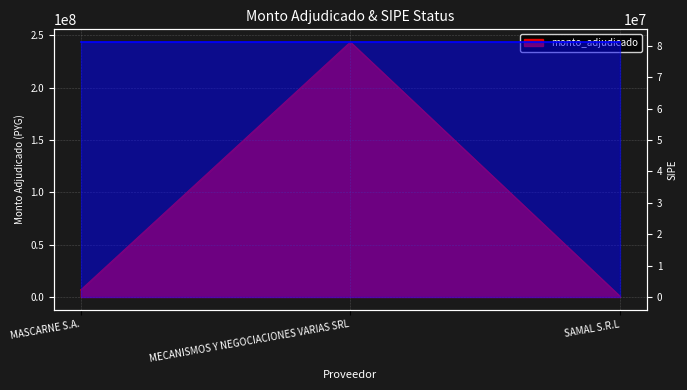

At which label does the data first exceed 6724000?

MECANISMOS Y NEGOCIACIONES VARIAS SRL